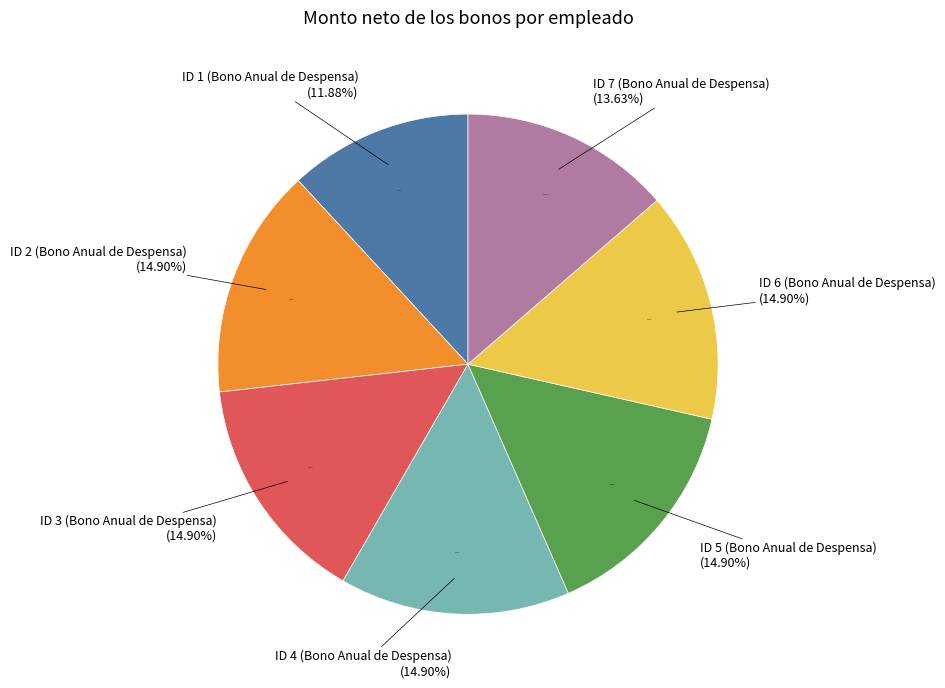

What is the change in value from ID 1 (Bono Anual de Despensa) to ID 5 (Bono Anual de Despensa)?

+617.3